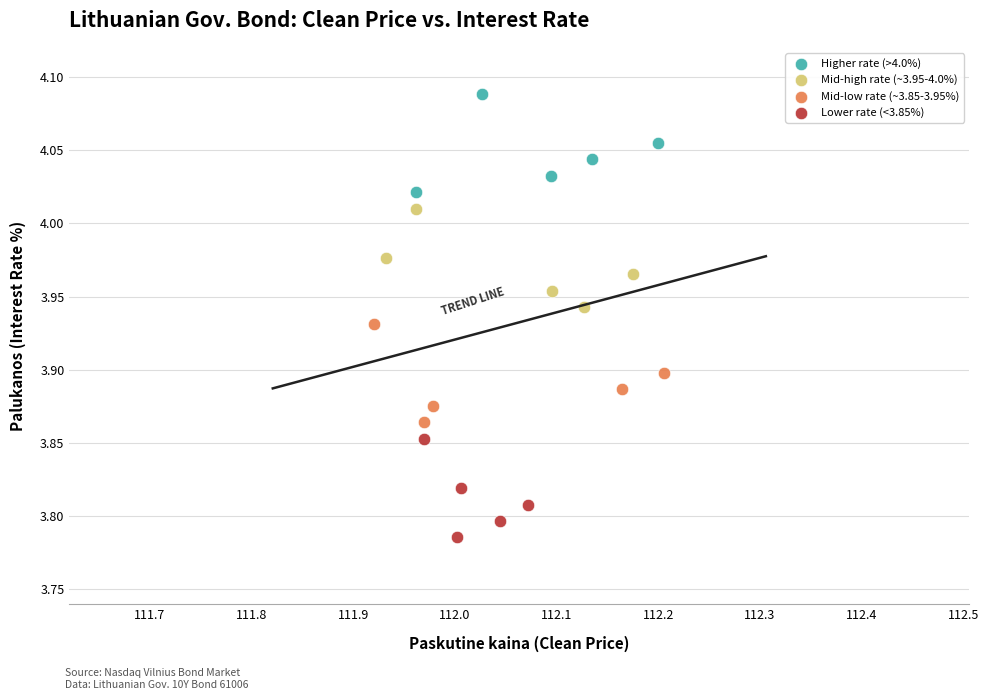

Which series contains the lowest Y value?

Lower rate (<3.85%)